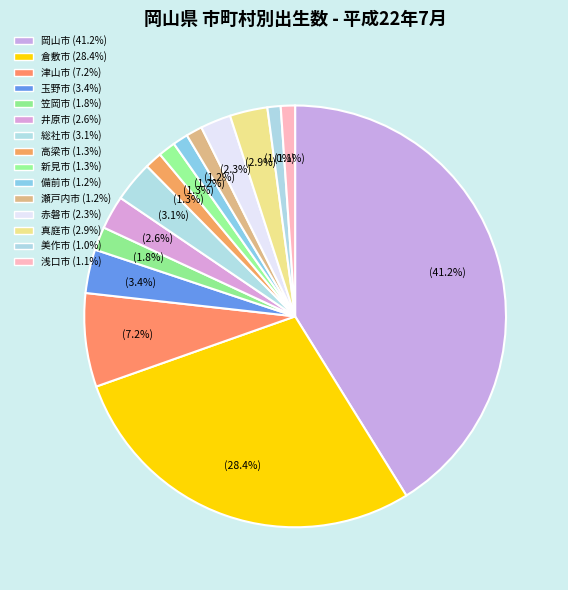

What percentage is the 津山市 slice, to the nearest percent?

7%